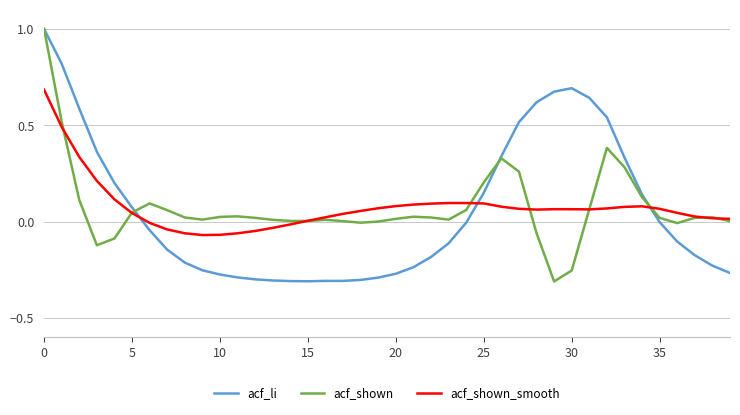

What is the maximum value shown in the chart?

1.0